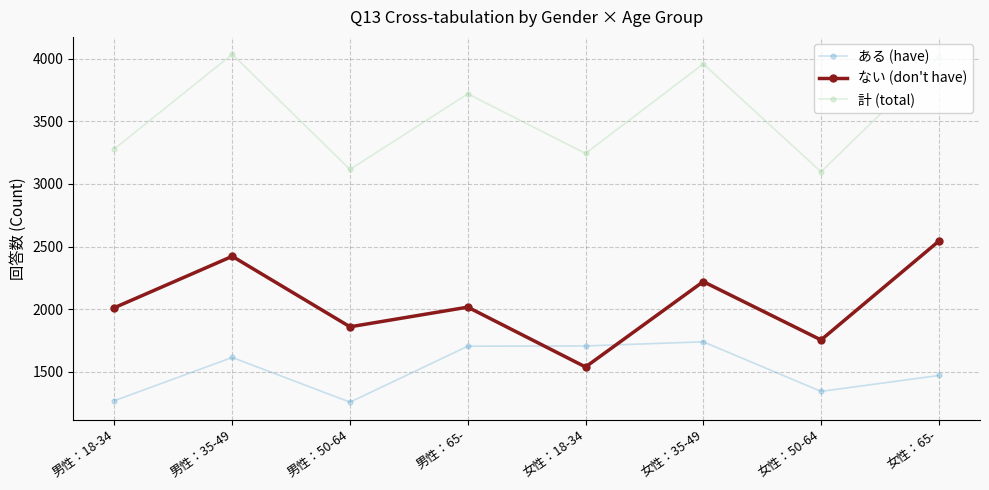

Which series has the largest total across all categories?

計 (total)